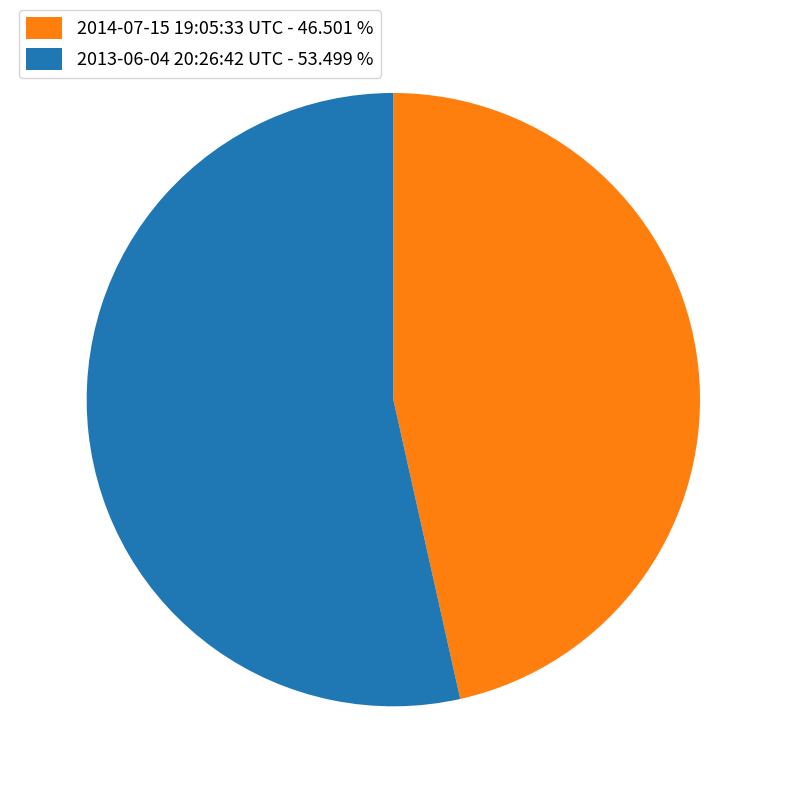

What is the majority slice?

2013-06-04 20:26:42 UTC